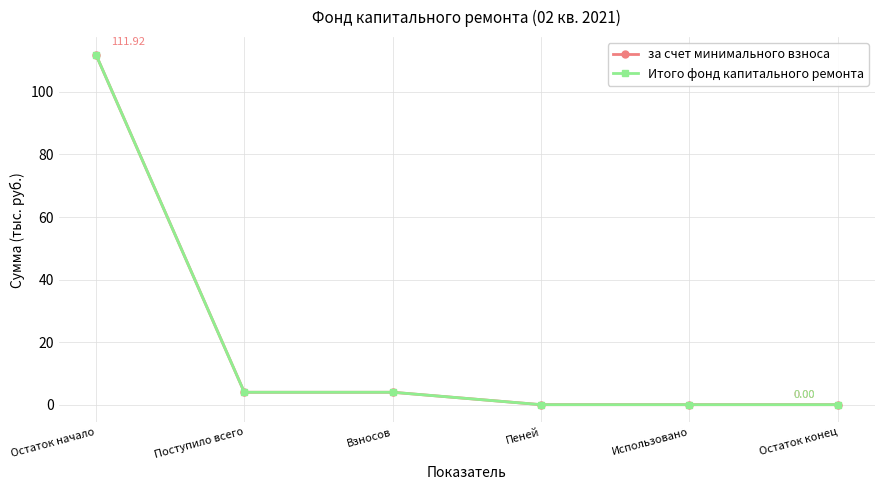

Does the chart have visible grid lines?

Yes